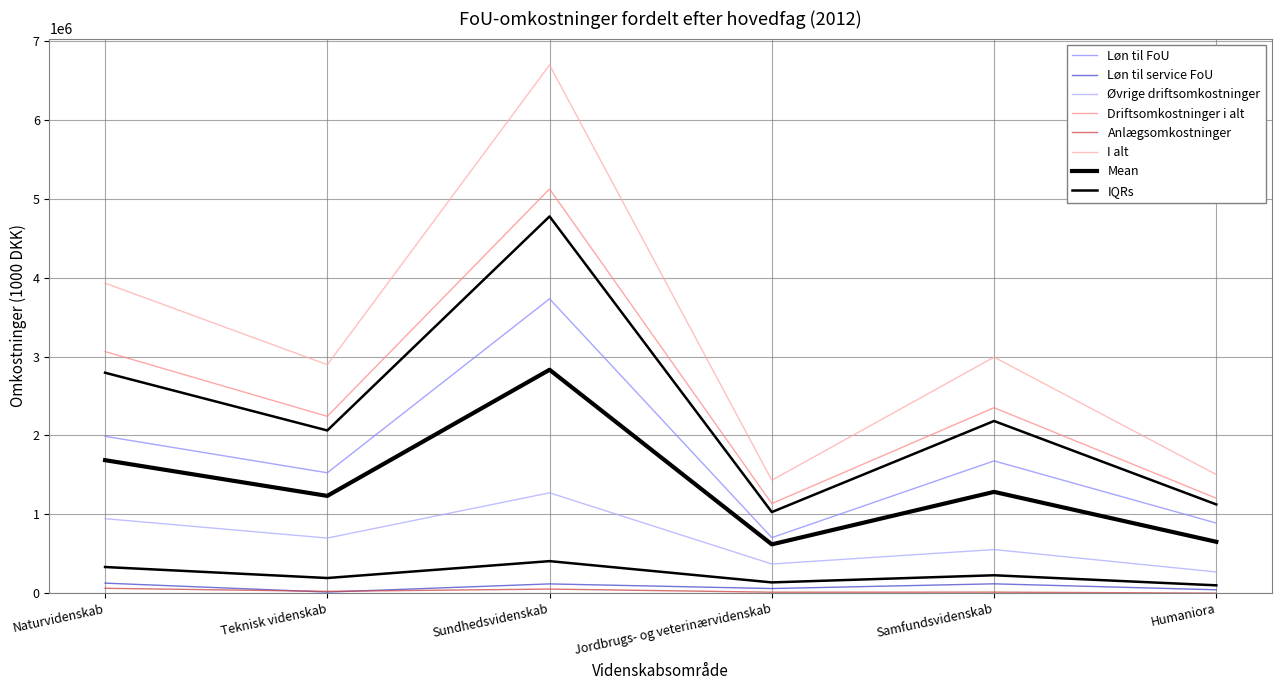

How many interior local valleys does the Driftsomkostninger i alt series have?

2